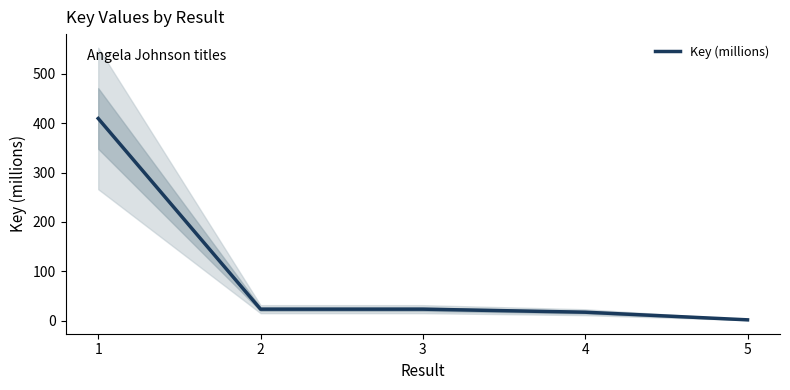

How many lines are shown in the chart?

1